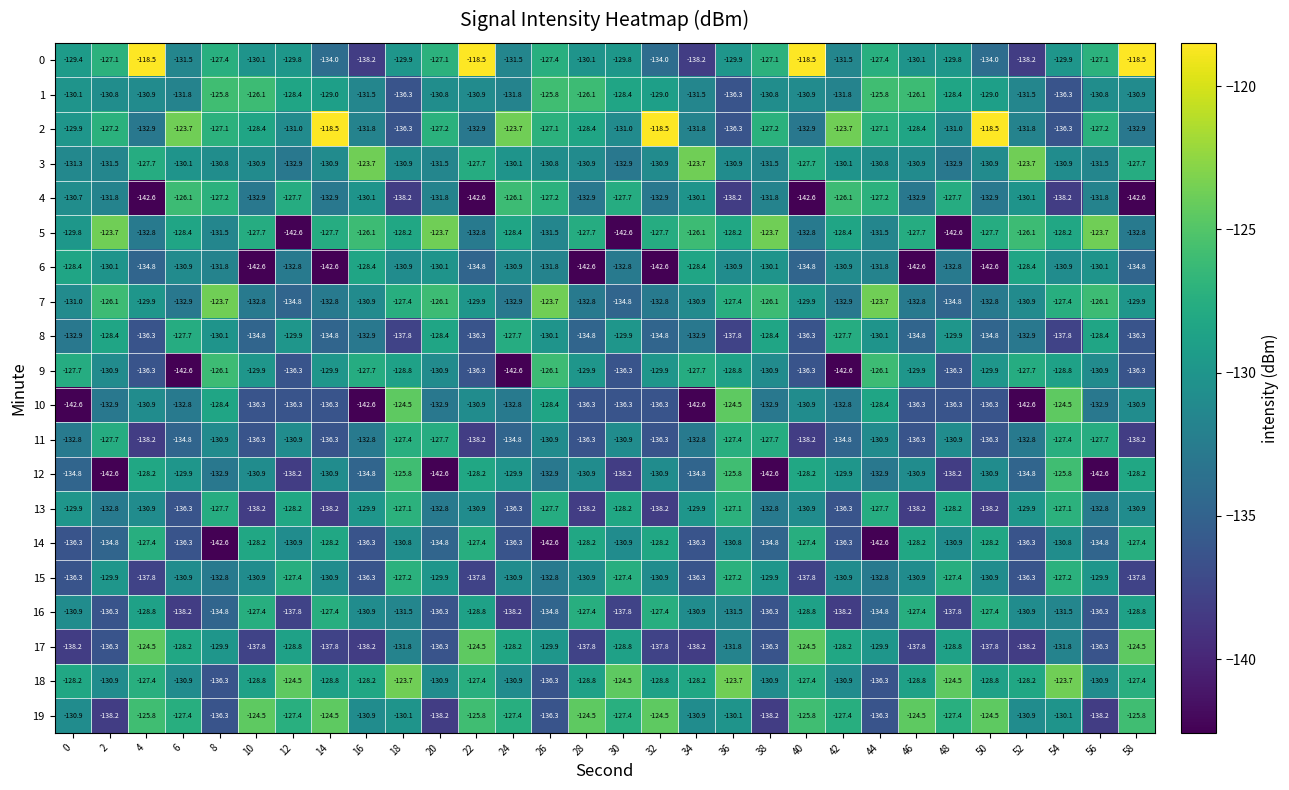

What is the average value of the 19 series?

-129.7